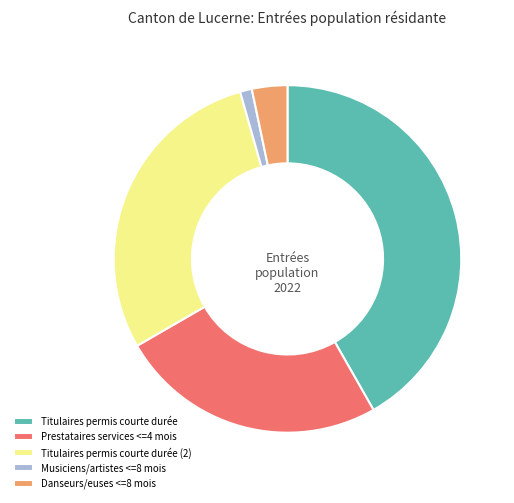

The Prestataires services <=4 mois slice represents 25% of the pie. True or false?

True